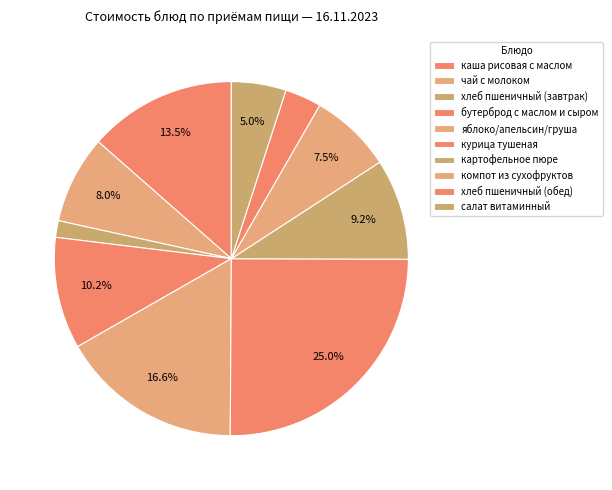

Count the number of slices in the pie.

10